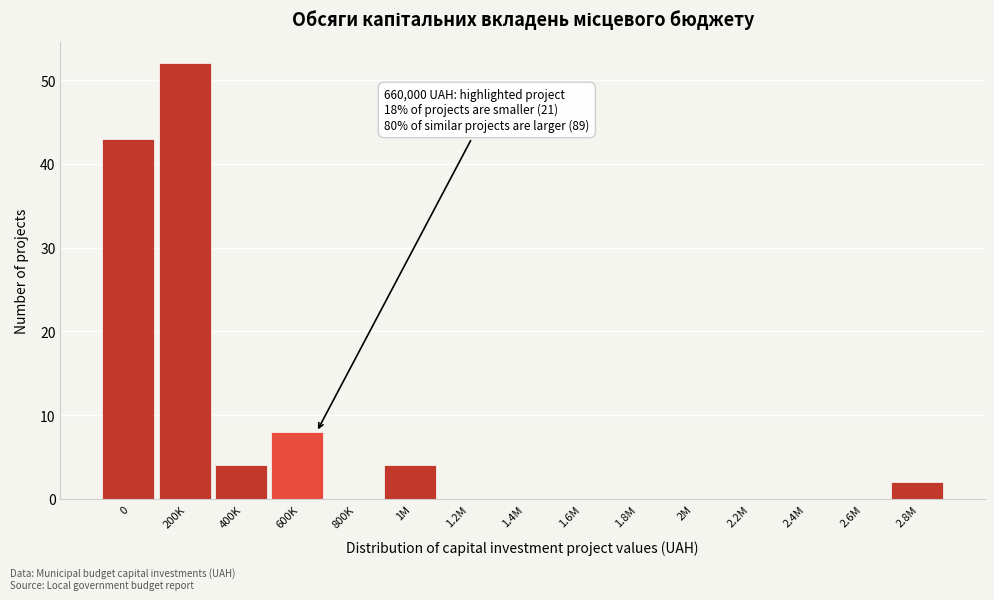

Reading left to right, list all the values displayed in this chart.

0=43	200K=52	400K=4	600K=8	800K=0	1M=4	1.2M=0	1.4M=0	1.6M=0	1.8M=0	2M=0	2.2M=0	2.4M=0	2.6M=0	2.8M=2